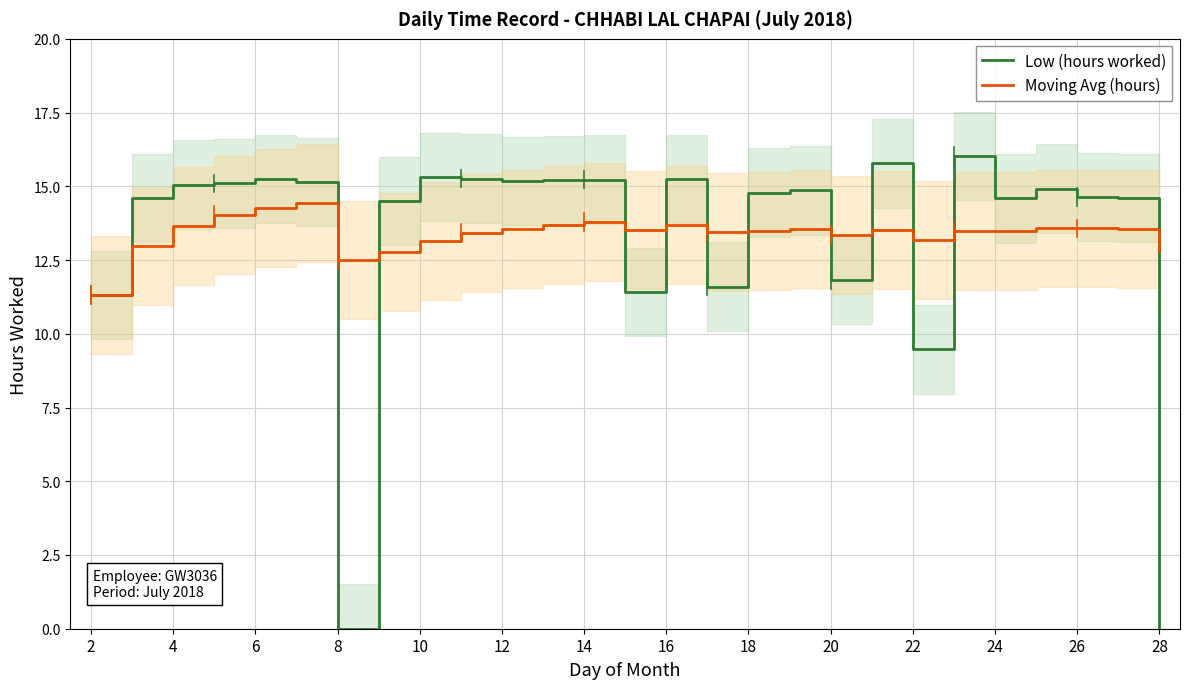

What is the approximate value of Low (hours worked) at 20?

11.8